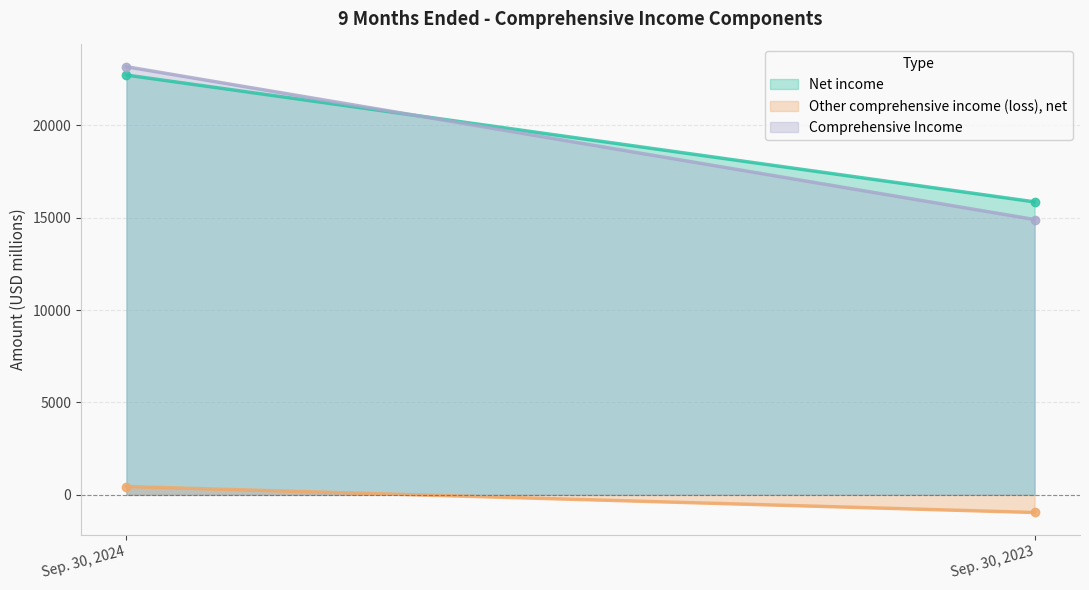

What are all the series names shown in the legend?

Net income, Other comprehensive income (loss), net, Comprehensive Income